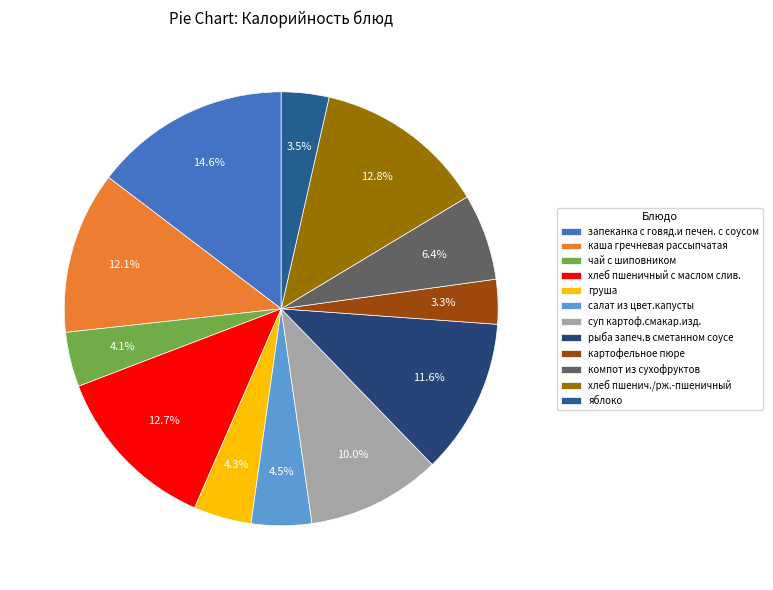

Does any single category account for the majority?

No